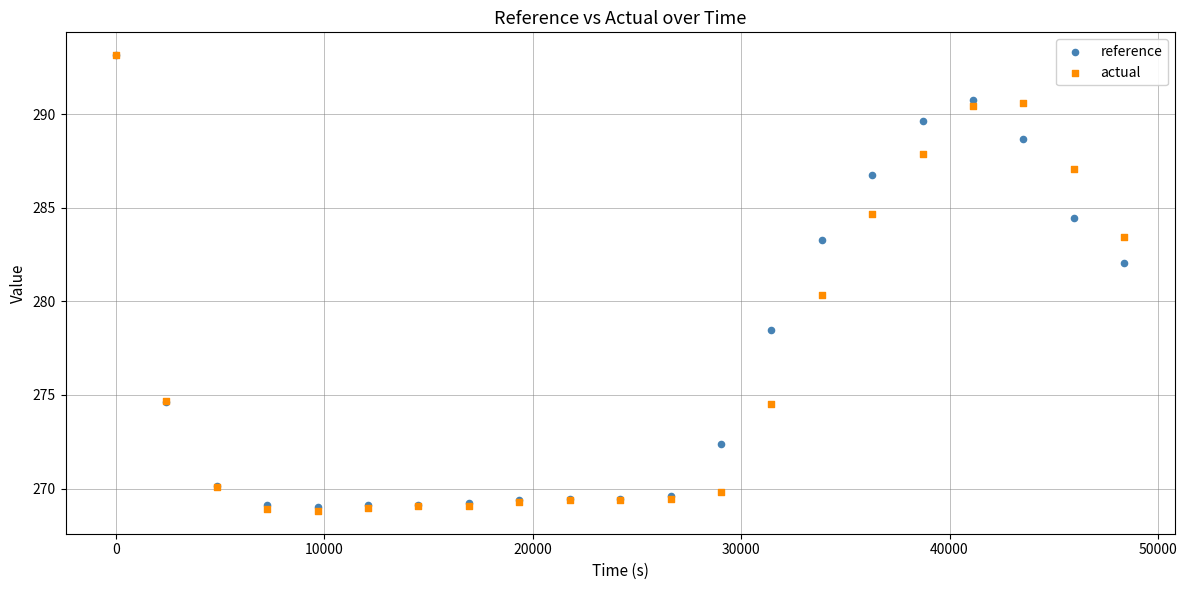

Which series has the widest spread of Y values?

actual